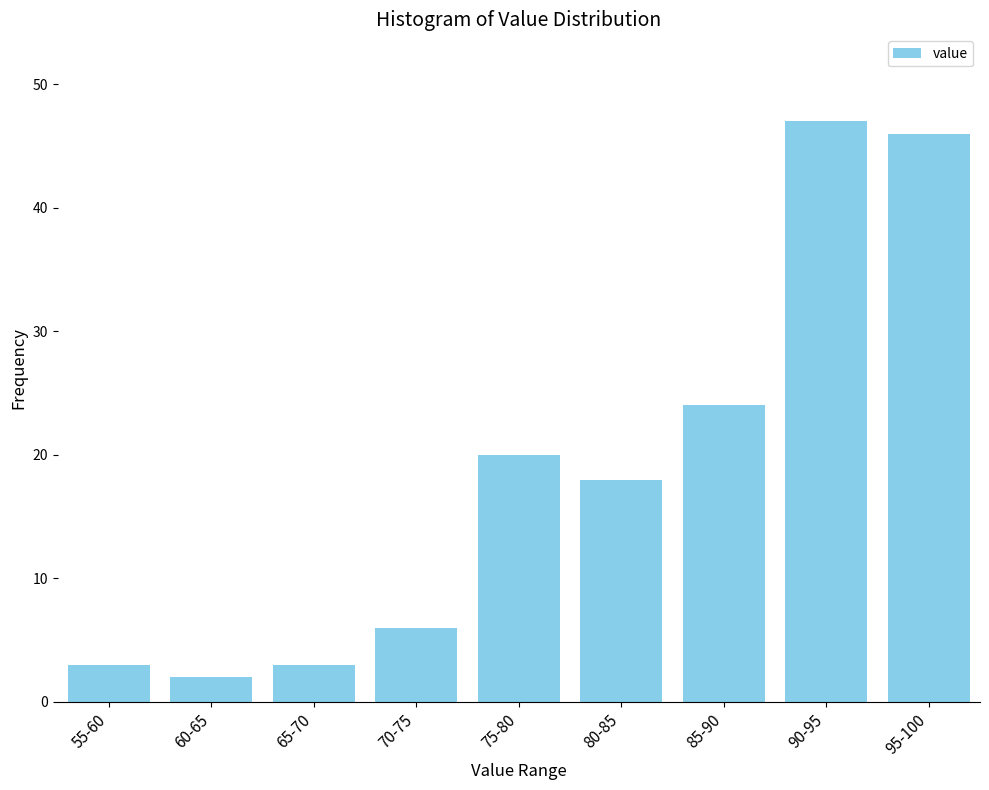

Reading right to left, extract all data points from this chart.

95-100=46	90-95=47	85-90=24	80-85=18	75-80=20	70-75=6	65-70=3	60-65=2	55-60=3